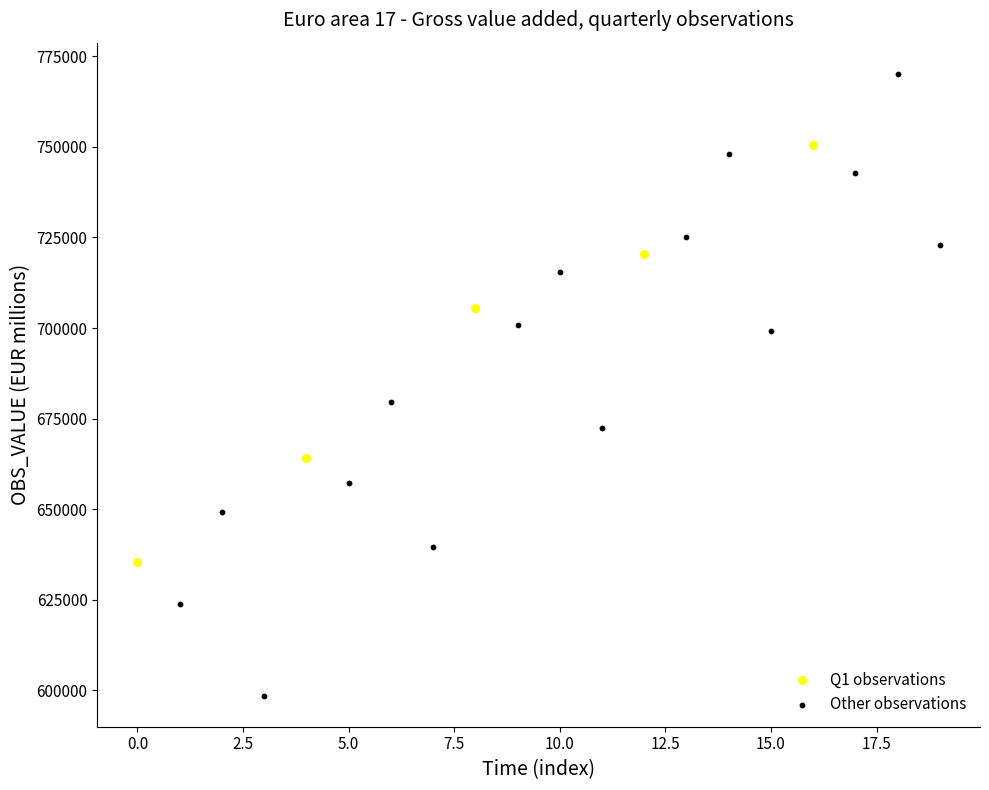

Which series contains the highest Y value?

Other observations